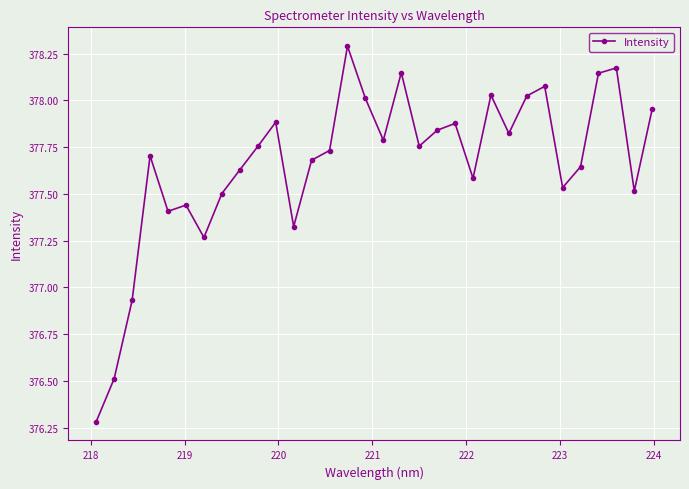

What is the greatest value displayed?

378.3